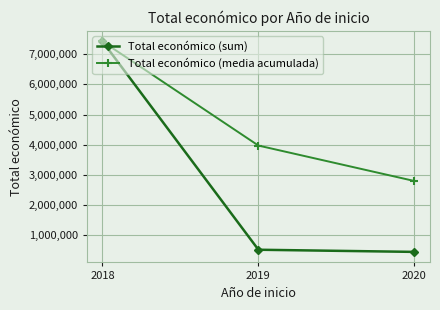

The Total económico (sum) series shows 7429975.0 at 2018. True or false?

True